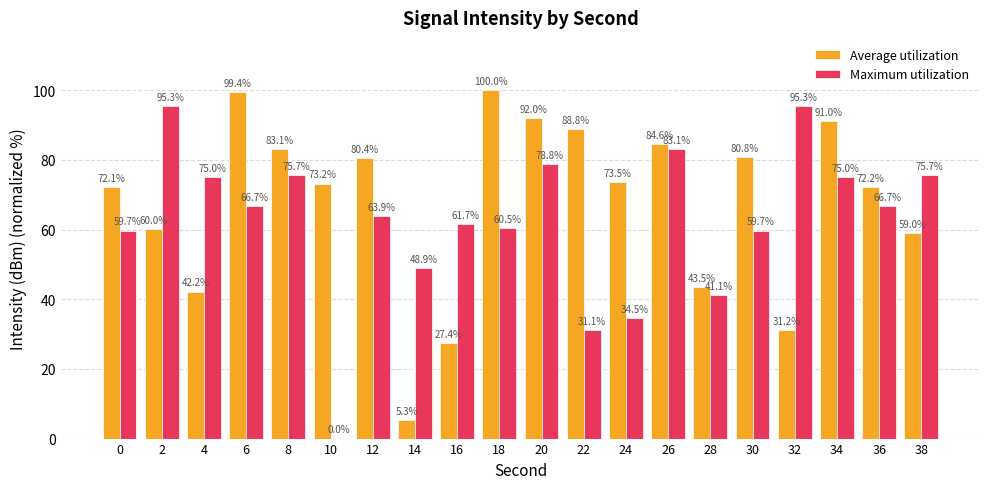

What is the sum of the Maximum utilization values at 6 and 20?

145.5